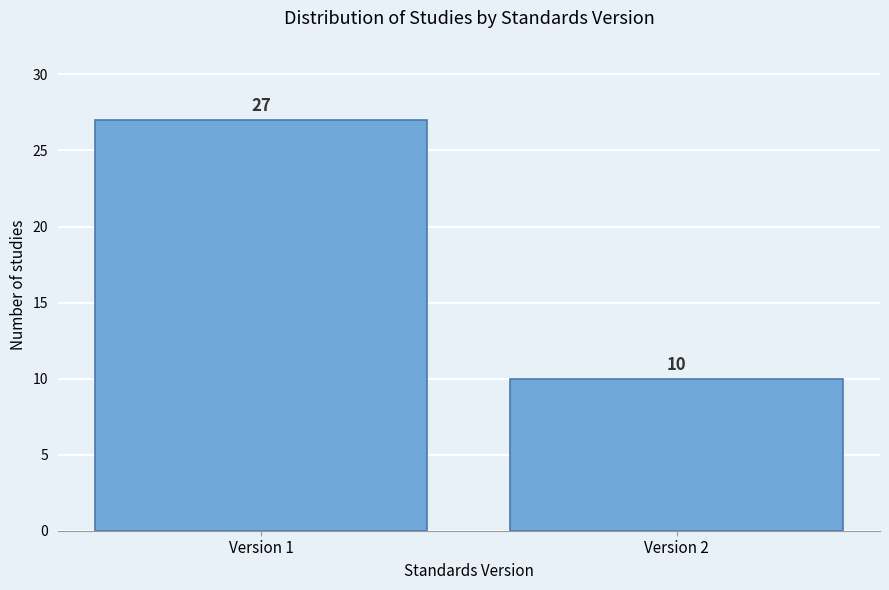

Reading right to left, transcribe all the data shown in this chart.

10	27